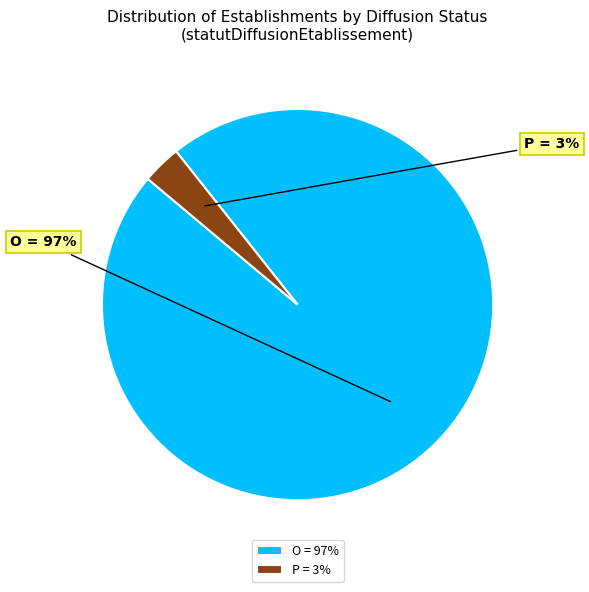

Rank the categories by value from lowest to highest.

P, O